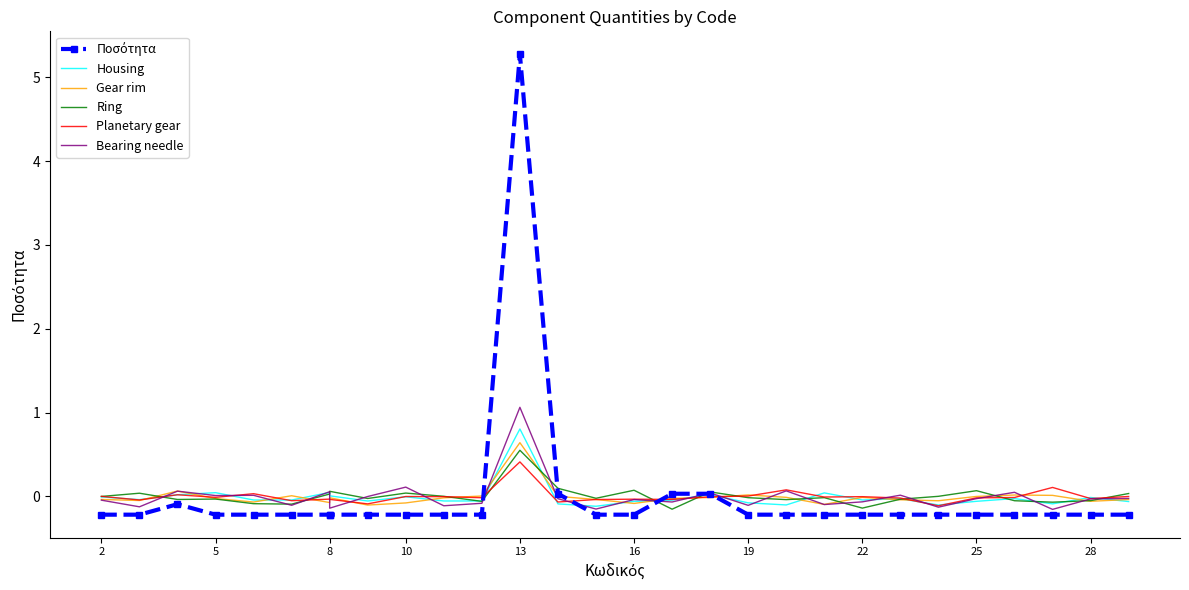

True or false: Planetary gear has more than 1 interior local peaks.

True